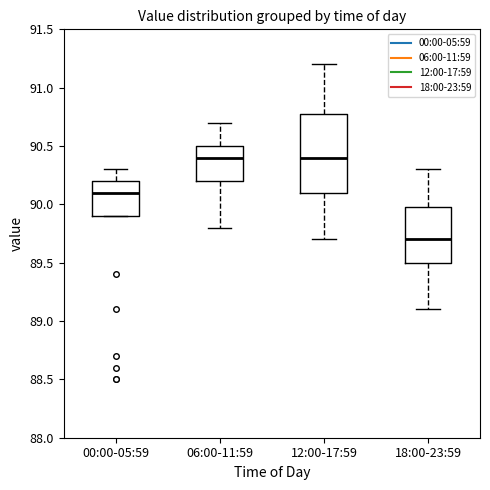

Which box is the tallest, from its lower edge to its upper edge?

12:00-17:59